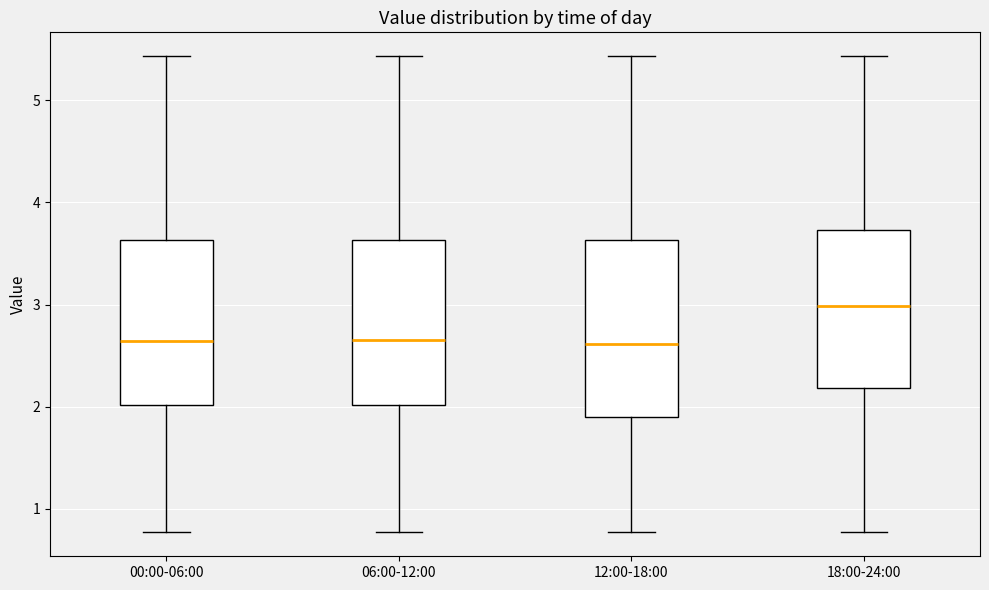

Reading left to right, transcribe this box plot: for each box, give where its median line is, the range the box spans, and where its two whiskers end, as read against the y-axis. The values are not printed on the chart, so give them approximately, as read against the axis.

00:00-06:00: median 2.6, box 2.0 to 3.6, whiskers 0.8 to 5.4
06:00-12:00: median 2.7, box 2.0 to 3.6, whiskers 0.8 to 5.4
12:00-18:00: median 2.6, box 1.9 to 3.6, whiskers 0.8 to 5.4
18:00-24:00: median 3.0, box 2.2 to 3.7, whiskers 0.8 to 5.4